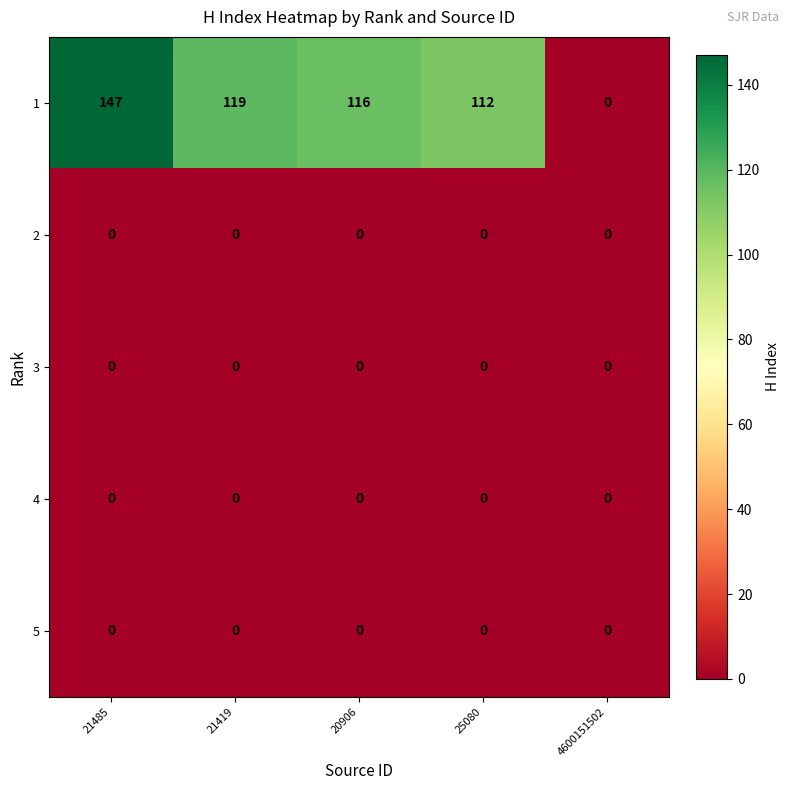

Is it true that 2 equals 0 at 21419?

True